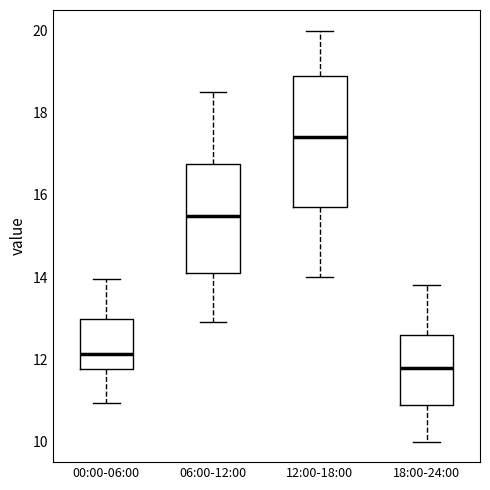

Which box has the lowest median line?

18:00-24:00